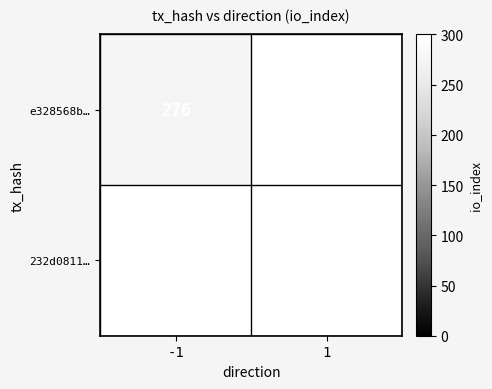

Reading right to left, list all the values displayed in this chart.

e328568bdc09f64315f8278b24fa47cf47b3b81: 0	276
232d081180d0fbee5299ed1a78e036fcfedff42: 0	0